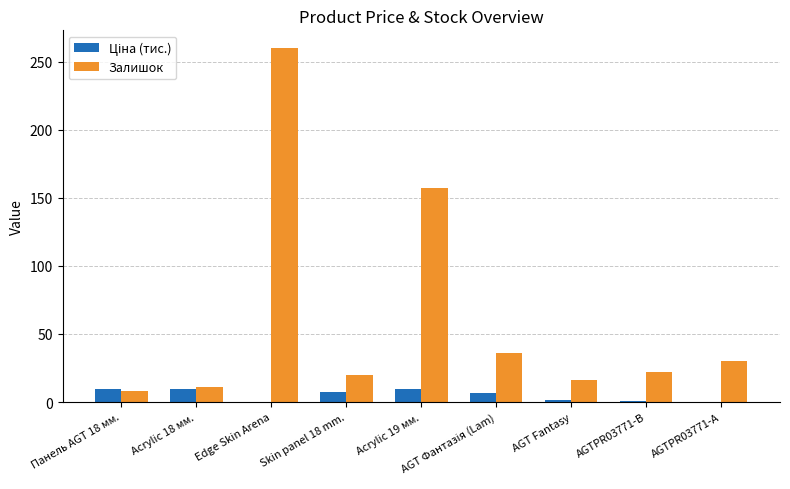

The Залишок series shows 260.0 at Edge Skin Arena. True or false?

True